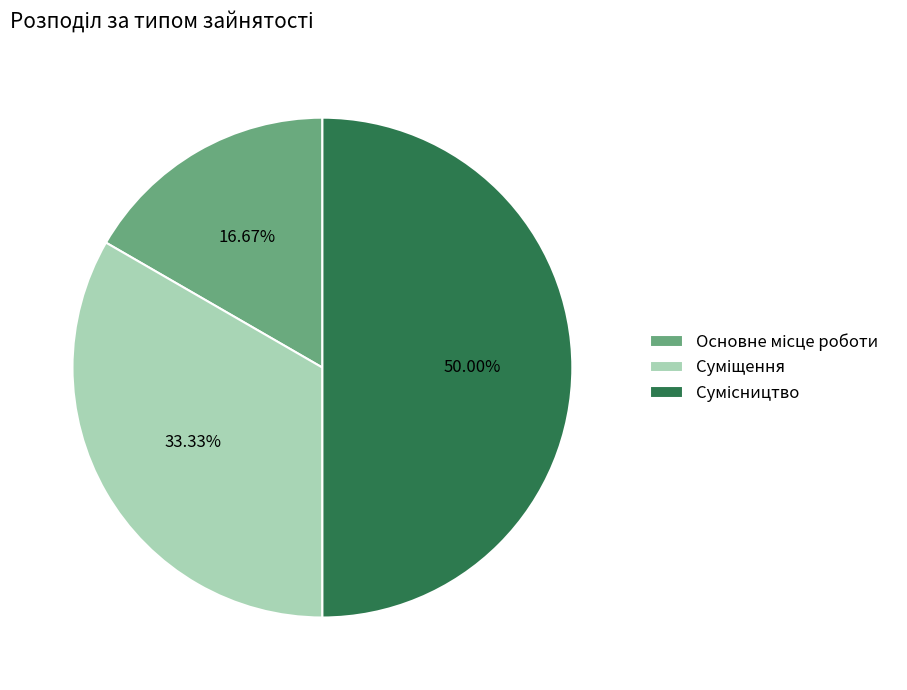

What is the total percentage of Суміщення and Основне місце роботи?

50.0%